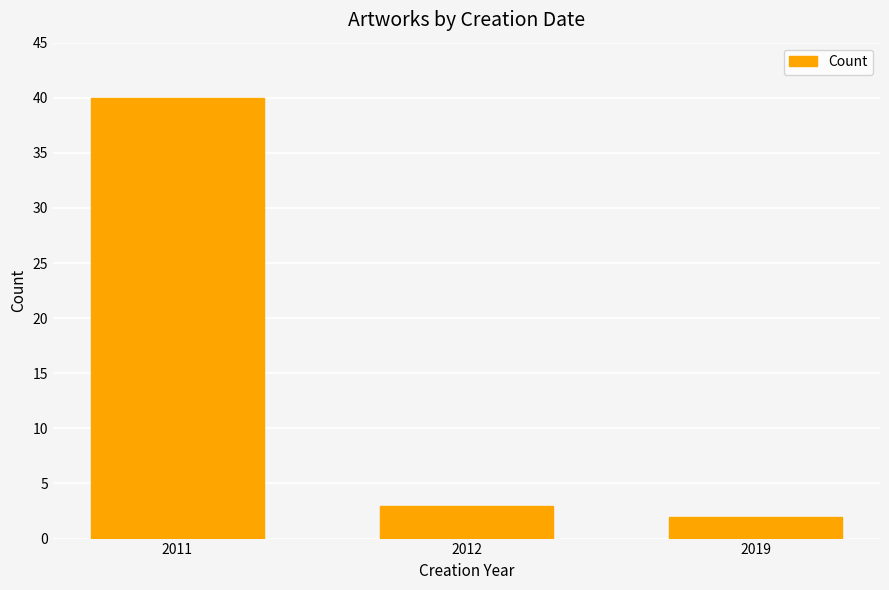

The chart shows a value of 20 at 2011. True or false?

False